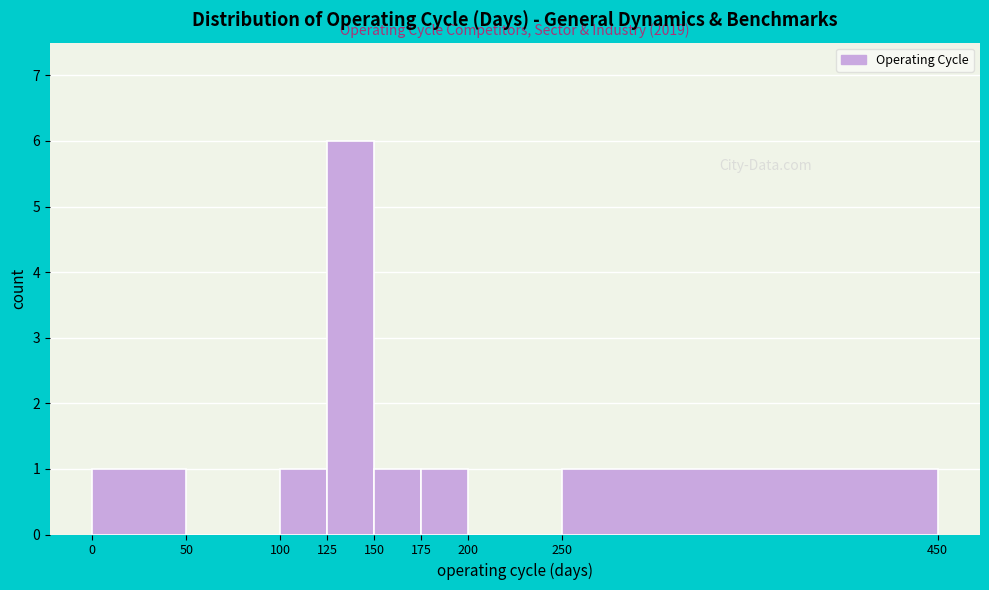

Which range on the x-axis has the tallest bar?

125 to 150